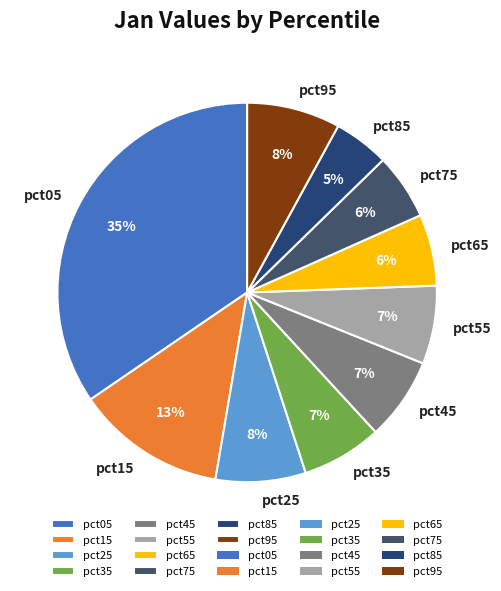

Between pct95 and pct45, which is larger?

pct95